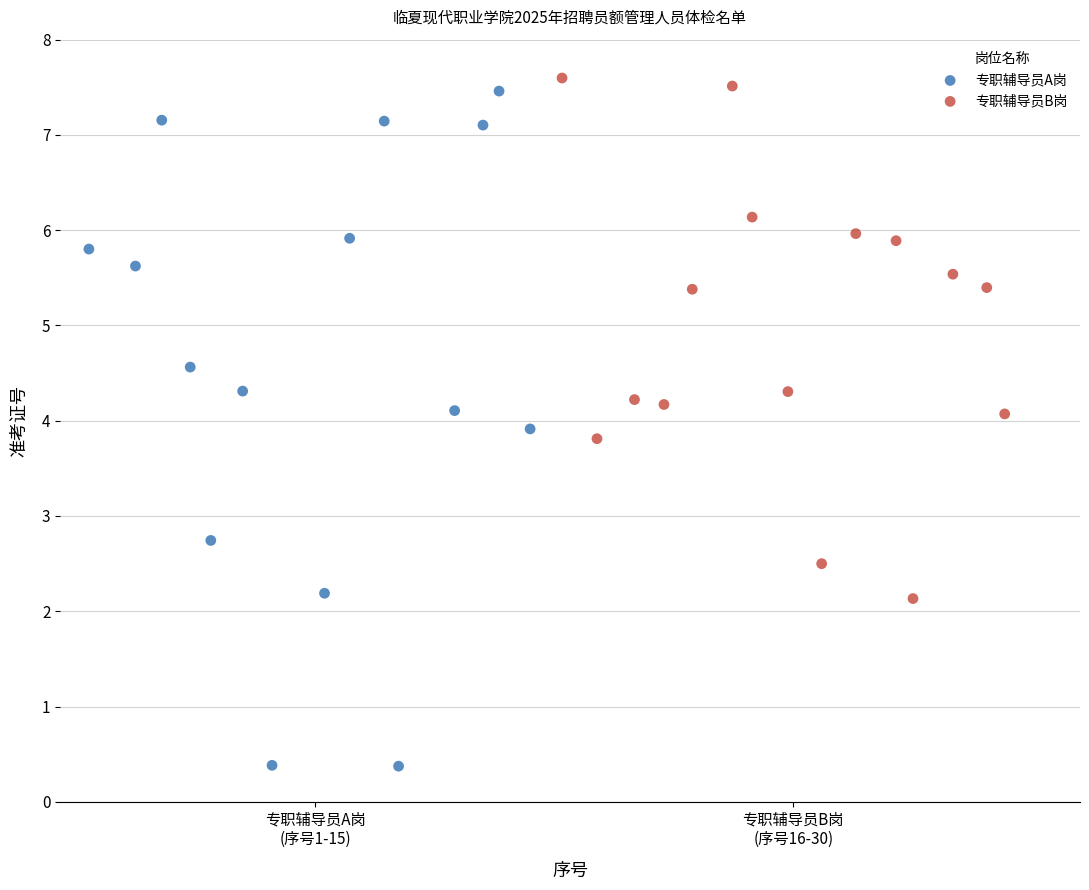

Which series contains the lowest Y value?

专职辅导员A岗